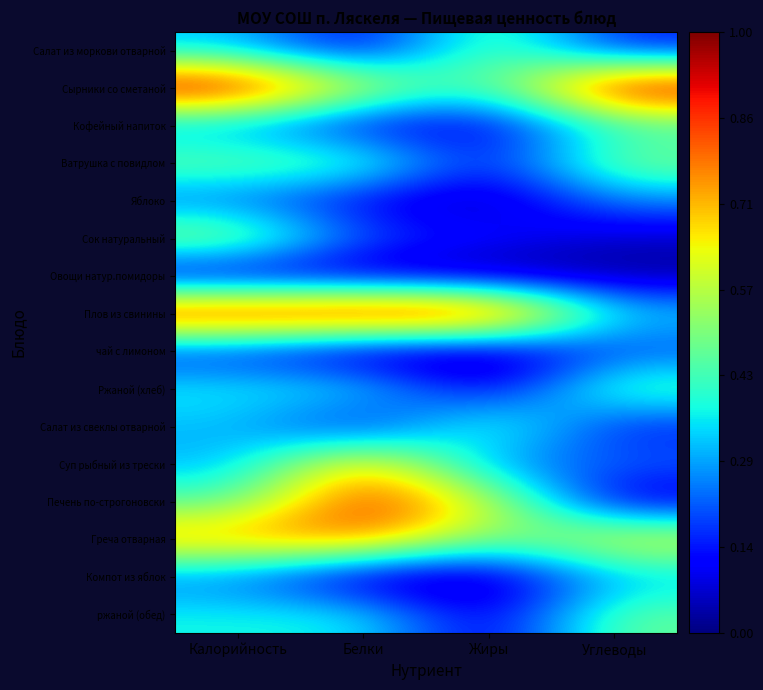

Reading left to right, transcribe all the data shown in this chart.

Салат из моркови отварной: Калорийность=0.3	Белки=0.1	Жиры=0.5	Углеводы=0.1
Сырники со сметаной: Калорийность=1.0	Белки=0.6	Жиры=0.4	Углеводы=1.0
Кофейный напиток: Калорийность=0.3	Белки=0.1	Жиры=0.1	Углеводы=0.4
Ватрушка с повидлом: Калорийность=0.5	Белки=0.5	Жиры=0.1	Углеводы=0.5
Яблоко: Калорийность=0.2	Белки=0.1	Жиры=0.0	Углеводы=0.3
Сок натуральный: Калорийность=0.6	Белки=0.2	Жиры=0.1	Углеводы=0.1
Овощи натур.помидоры: Калорийность=0.0	Белки=0.0	Жиры=0.0	Углеводы=0.0
Плов из свинины: Калорийность=1.0	Белки=1.0	Жиры=1.0	Углеводы=0.3
чай с лимоном: Калорийность=0.1	Белки=0.0	Жиры=0.0	Углеводы=0.2
Ржаной (хлеб): Калорийность=0.4	Белки=0.4	Жиры=0.1	Углеводы=0.5
Салат из свеклы отварной: Калорийность=0.3	Белки=0.1	Жиры=0.5	Углеводы=0.1
Суп рыбный из трески: Калорийность=0.3	Белки=0.8	Жиры=0.2	Углеводы=0.2
Печень по-строгоновски: Калорийность=0.4	Белки=0.9	Жиры=0.6	Углеводы=0.0
Греча отварная: Калорийность=0.8	Белки=0.8	Жиры=0.5	Углеводы=0.7
Компот из яблок: Калорийность=0.2	Белки=0.0	Жиры=0.0	Углеводы=0.3
ржаной (обед): Калорийность=0.4	Белки=0.4	Жиры=0.1	Углеводы=0.5